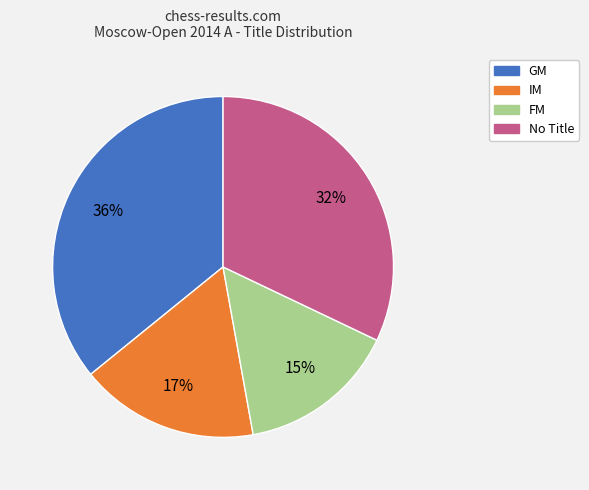

To the nearest percent, what is the difference between the largest and smallest slice percentages?

21%